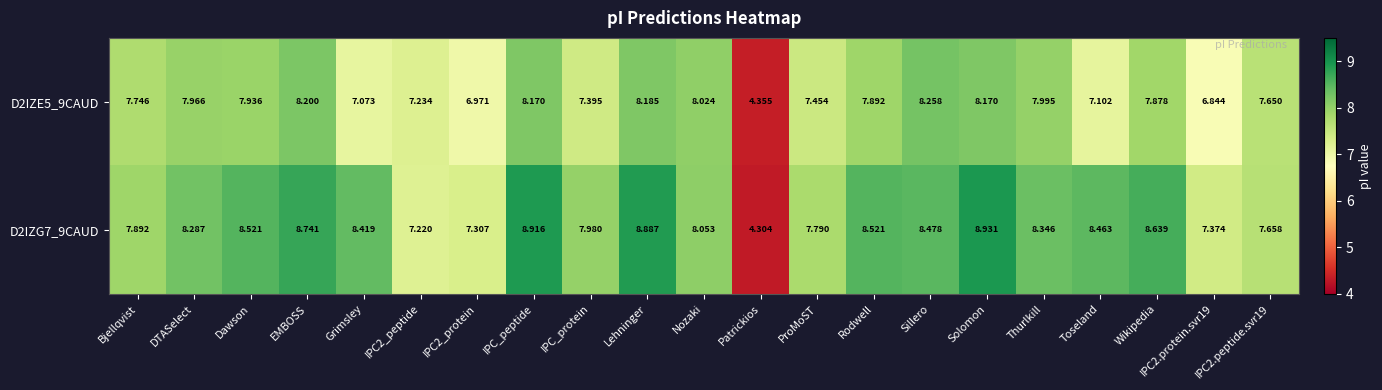

Which label corresponds to the largest value in the chart?

Solomon